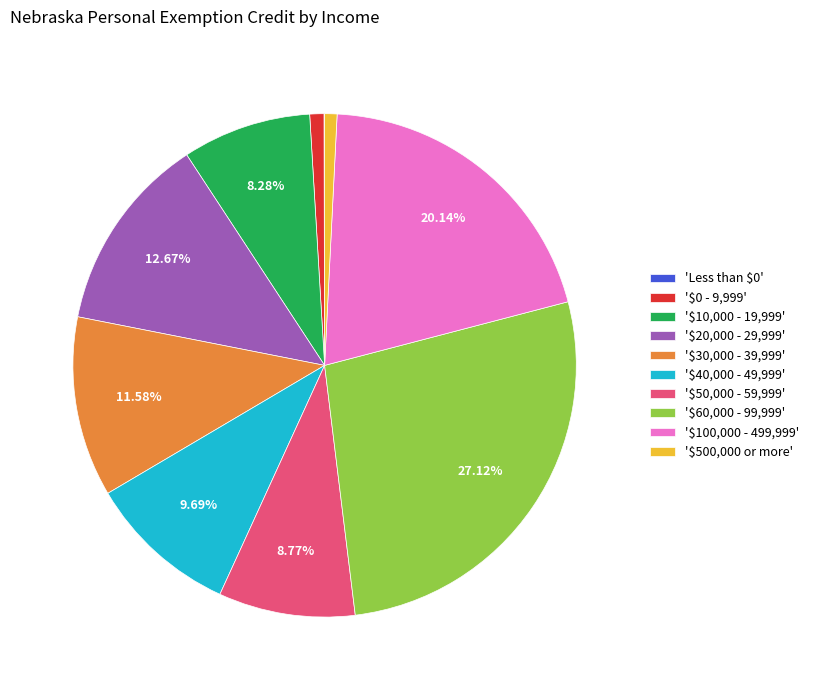

Is '$10,000 - 19,999' the majority of the pie?

No